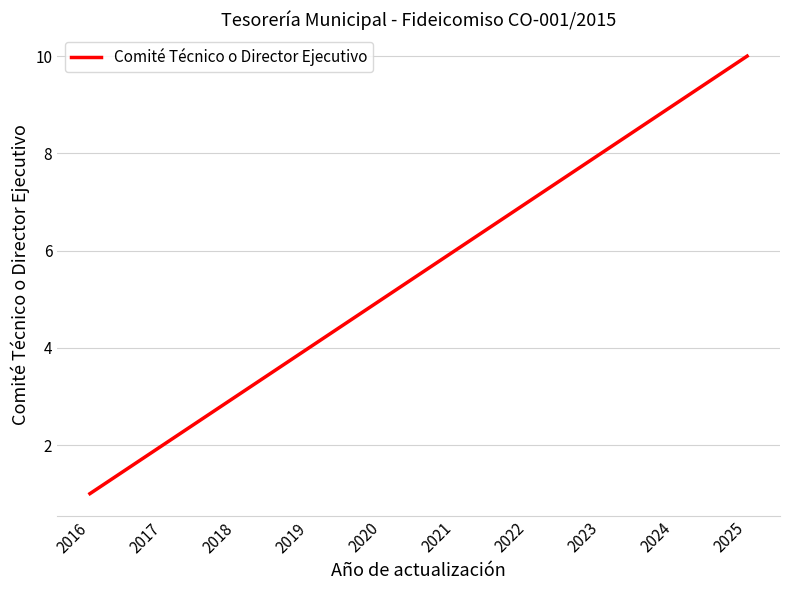

True or false: the data shows 12 at 2024.

False